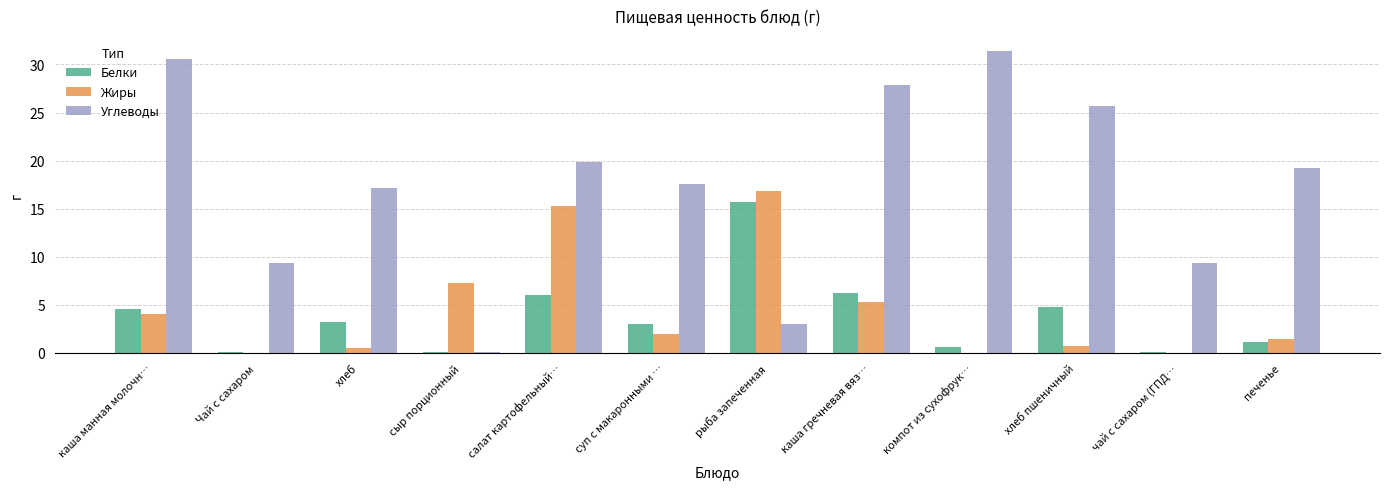

What are all the series names shown in the legend?

Белки, Жиры, Углеводы